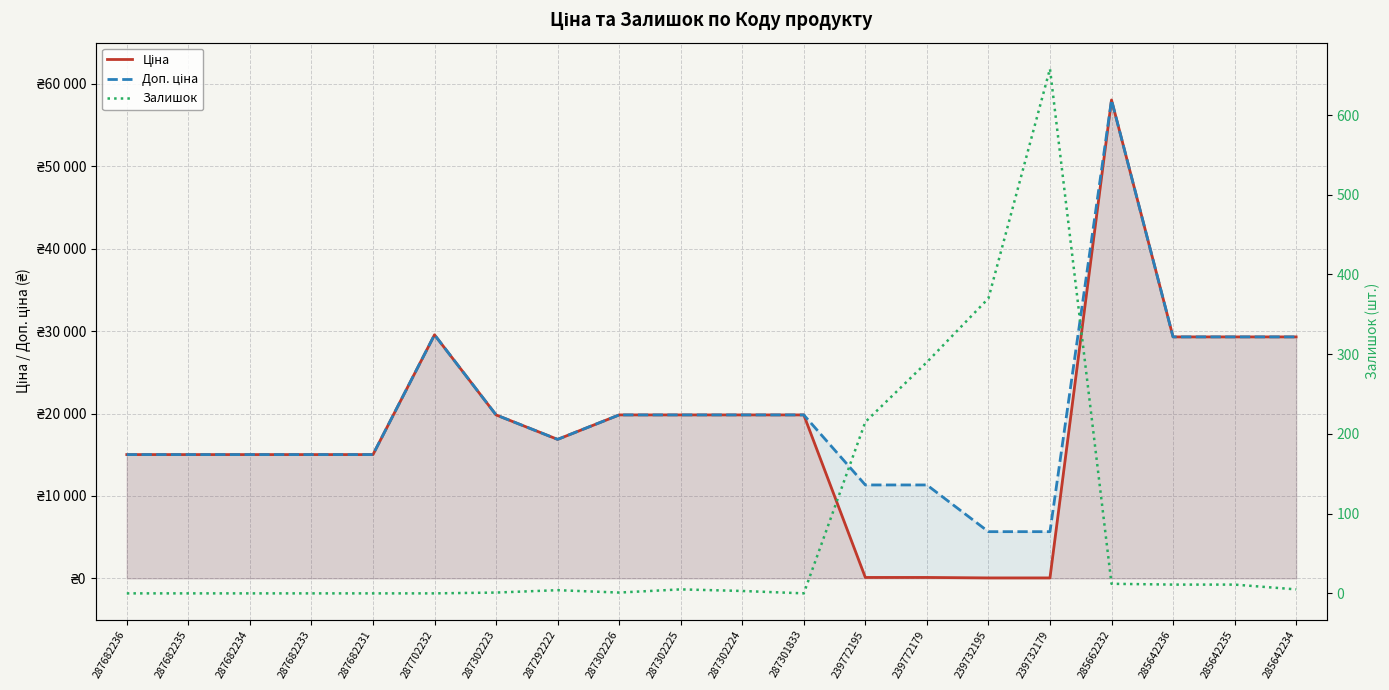

At how many categories does at least one series exceed 50708?

1